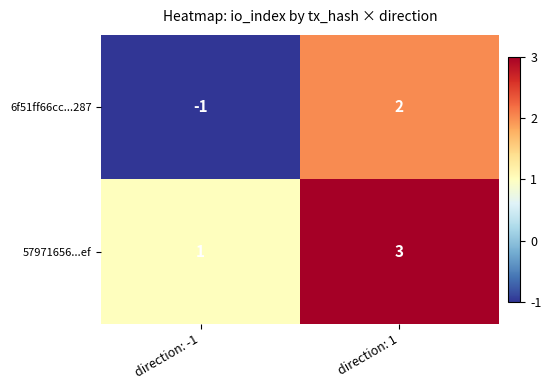

Reading right to left, extract all data points from this chart.

6f51ff66cc...287: direction: 1=2	direction: -1=-1
57971656...ef: direction: 1=3	direction: -1=1